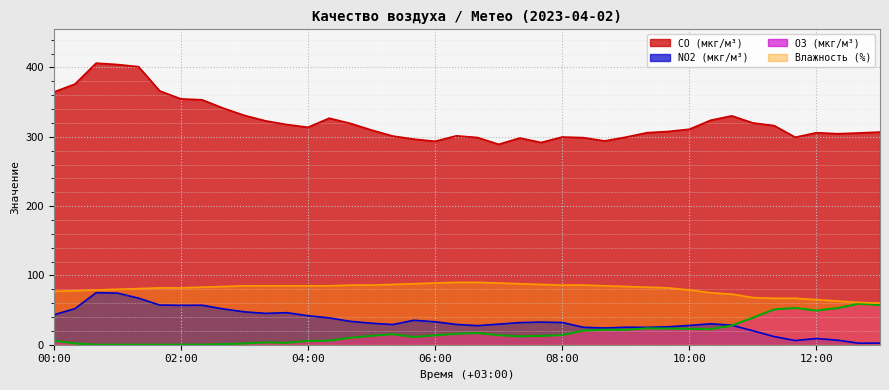

True or false: Влажность (%) and O3 (мкг/м³) cross at least once.

False